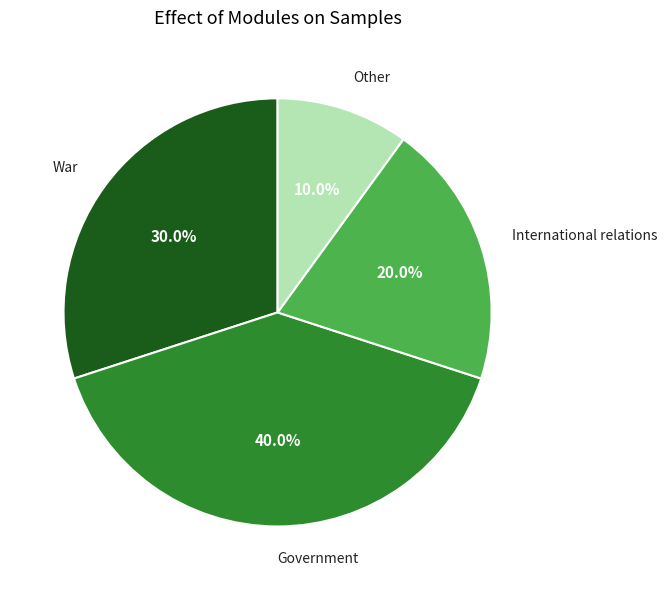

Combined, do International relations and Government account for over 50%?

Yes